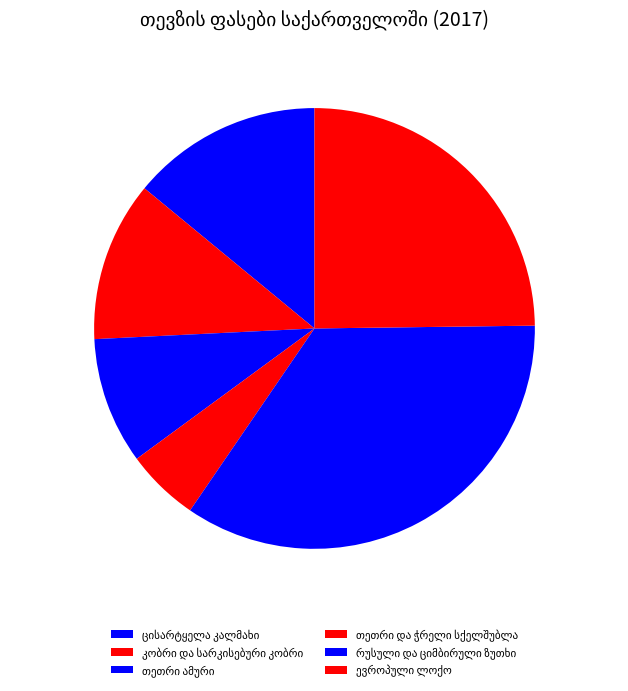

Rank the categories by value from lowest to highest.

თეთრი და ჭრელი სქელშუბლა, თეთრი ამური, კობრი და სარკისებური კობრი, ცისარტყელა კალმახი, ევროპული ლოქო, რუსული და ციმბირული ზუთხი